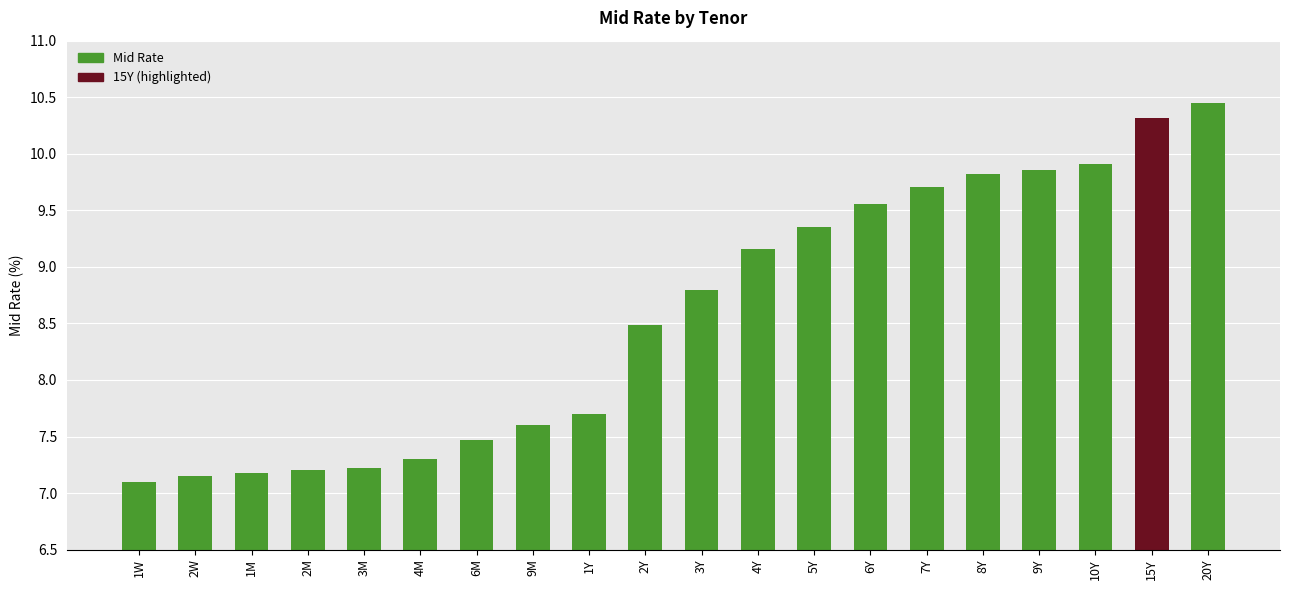

What is the change in value from 6M to 9M?

+0.1